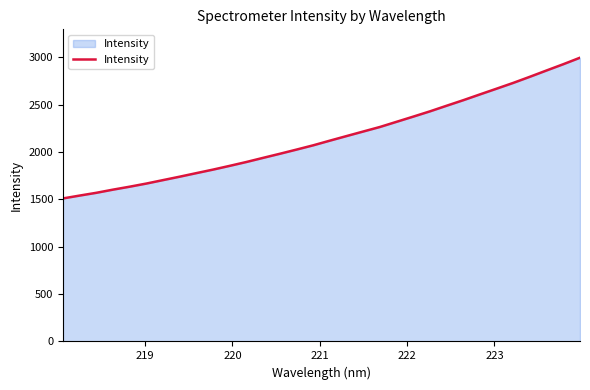

What is the difference between the second highest and second lowest values?

1387.5